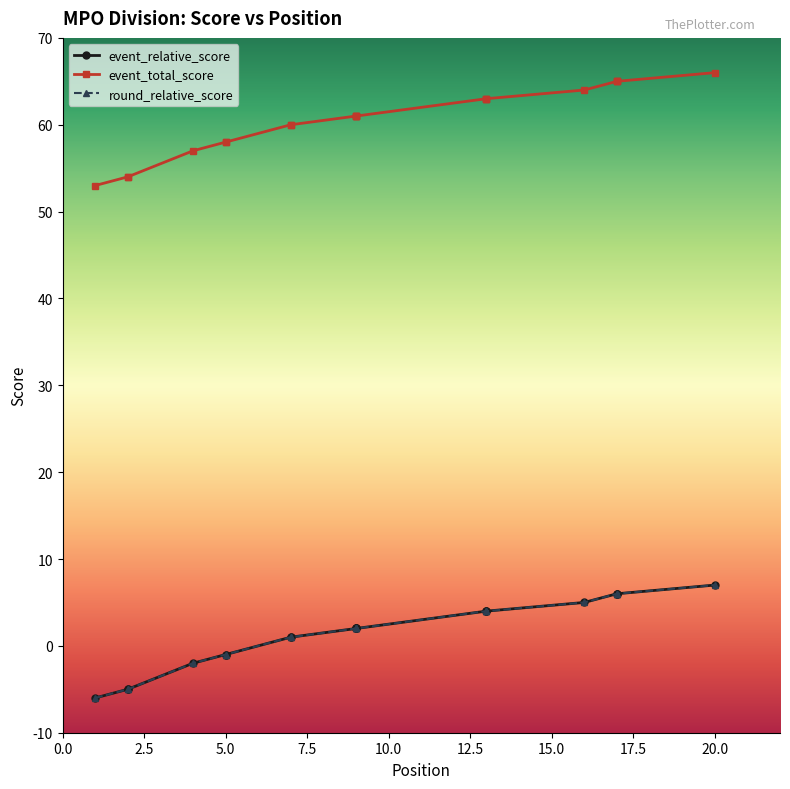

True or false: event_relative_score has a value of -2 at 5.

False